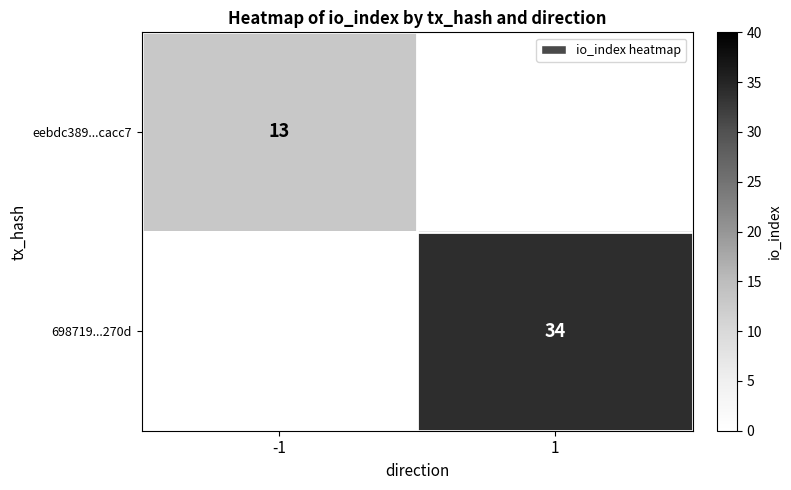

True or false: eebdc389...cacc7 has a value of 20 at -1.

False